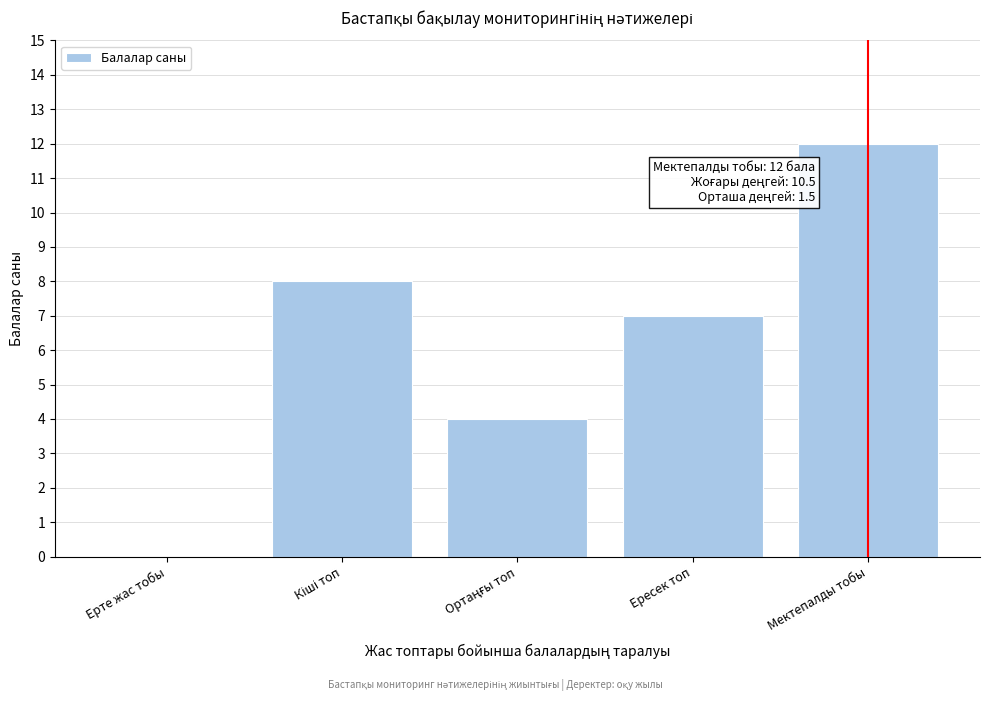

What is the sum of all values?

31